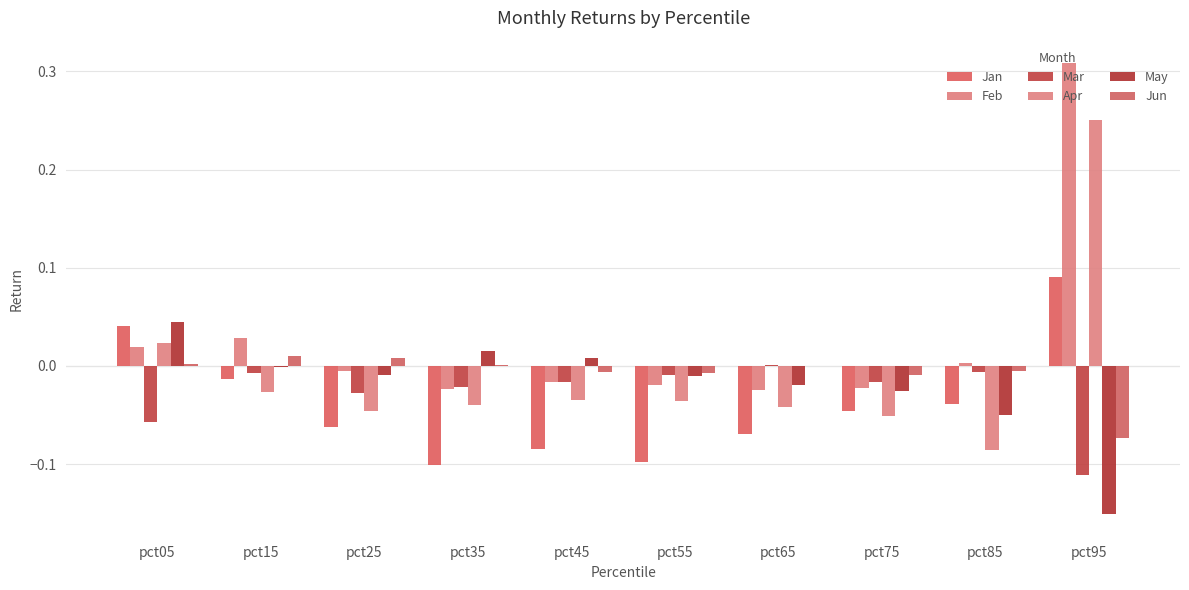

Which has a higher value, pct75 or pct85?

pct85